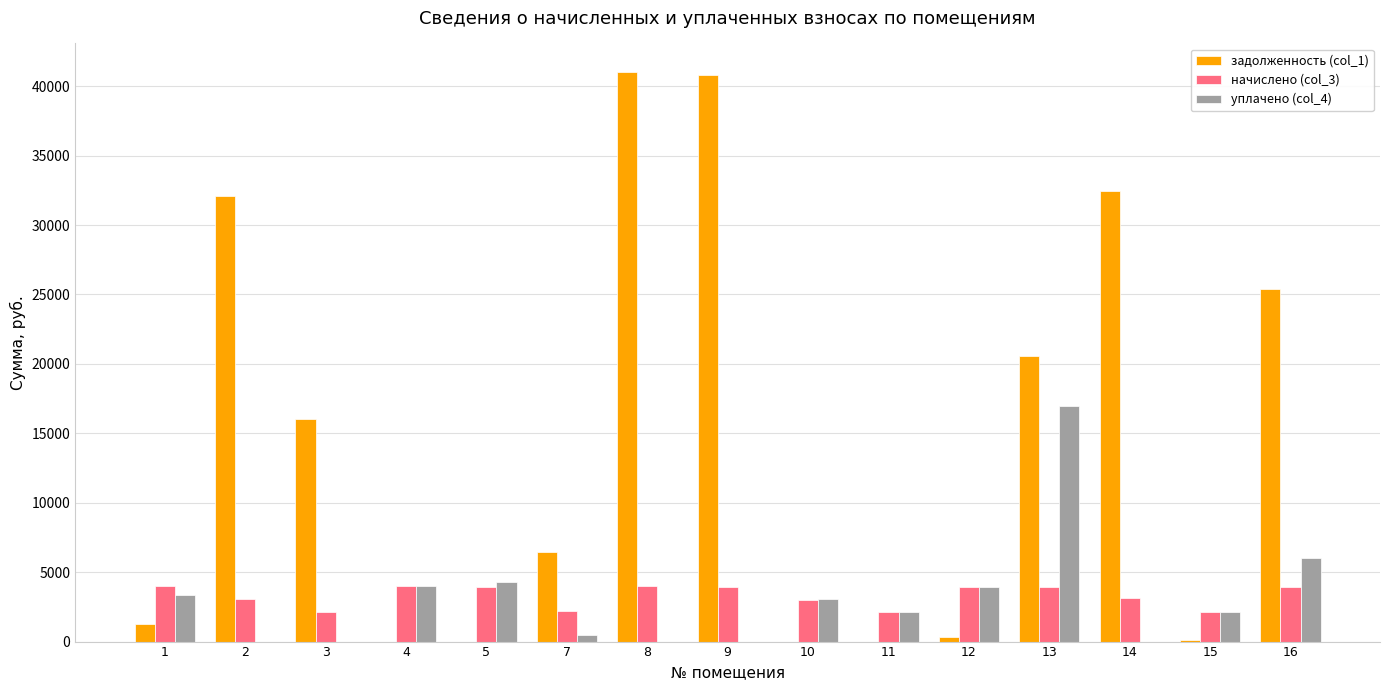

The value of задолженность (col_1) at 8 is 41024.3. True or false?

True